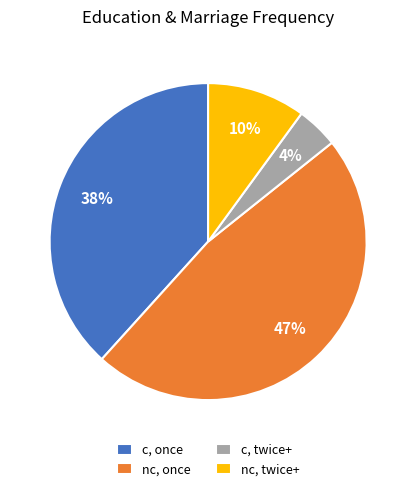

True or false: nc, twice+ accounts for 16% of the total.

False